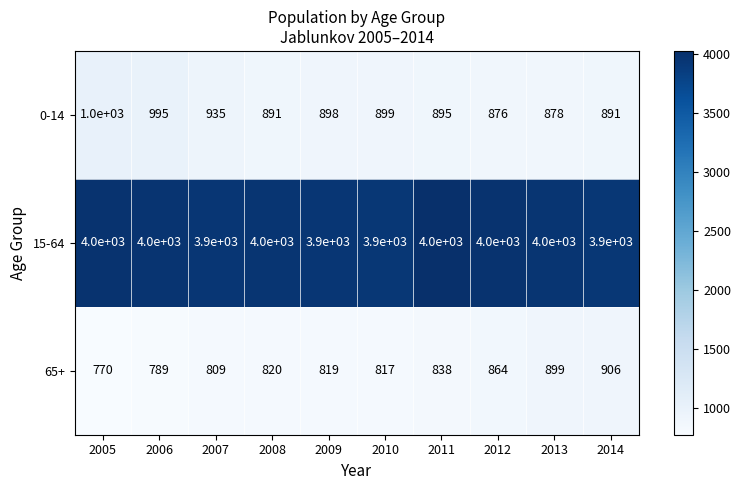

How many categories are shown in the chart?

10